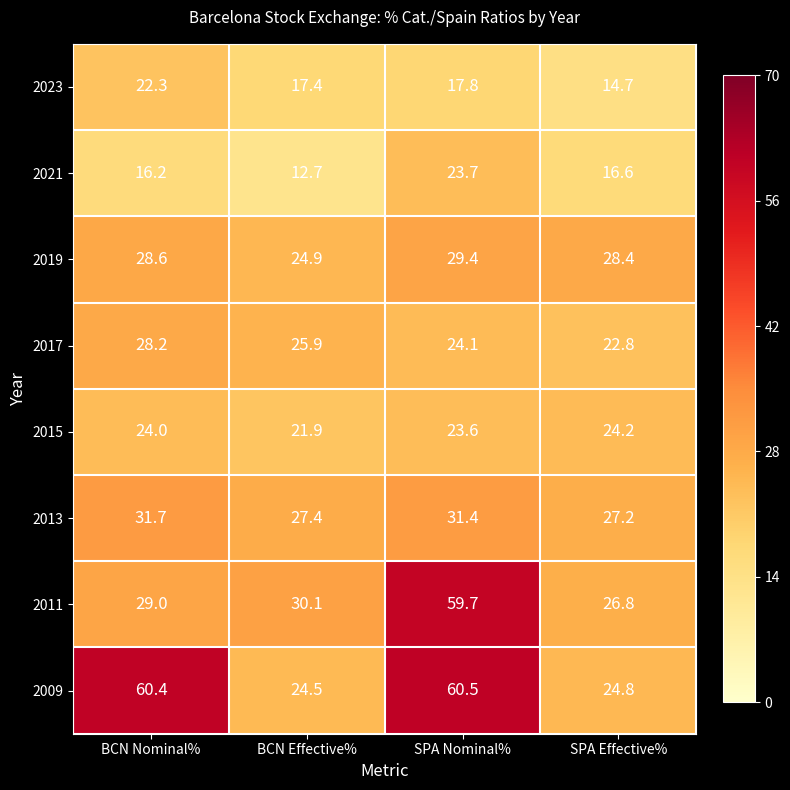

What is the spread (max minus min) of values at BCN Effective%?

17.4